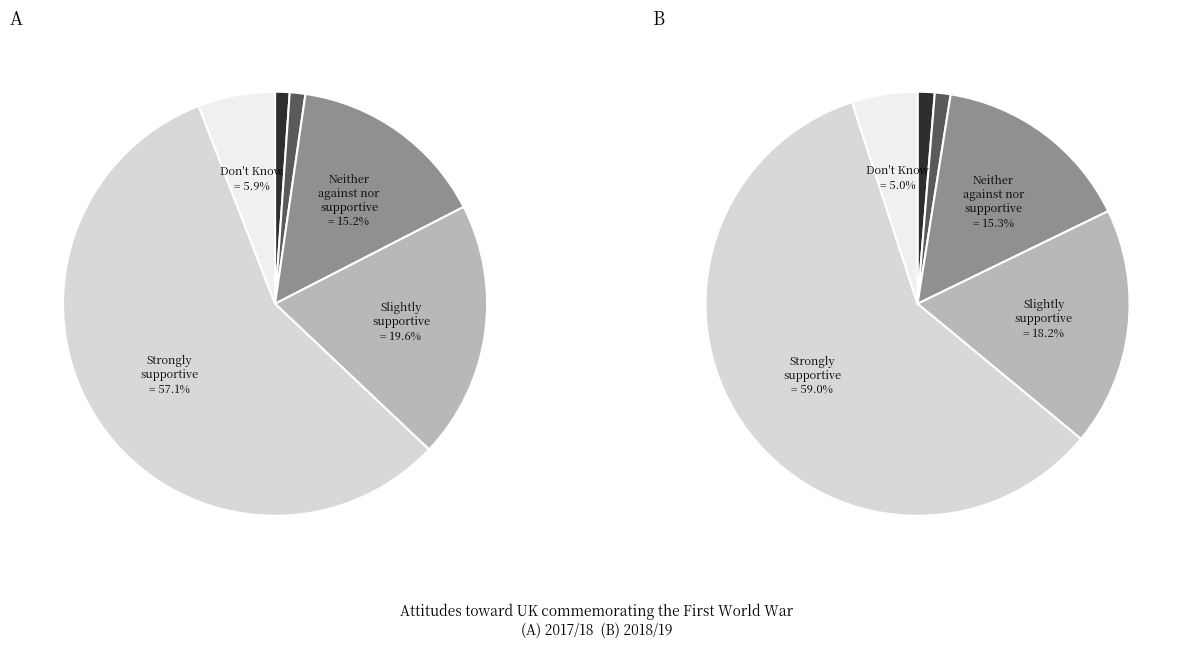

To the nearest percent, what portion does Strongly against represent?

1%